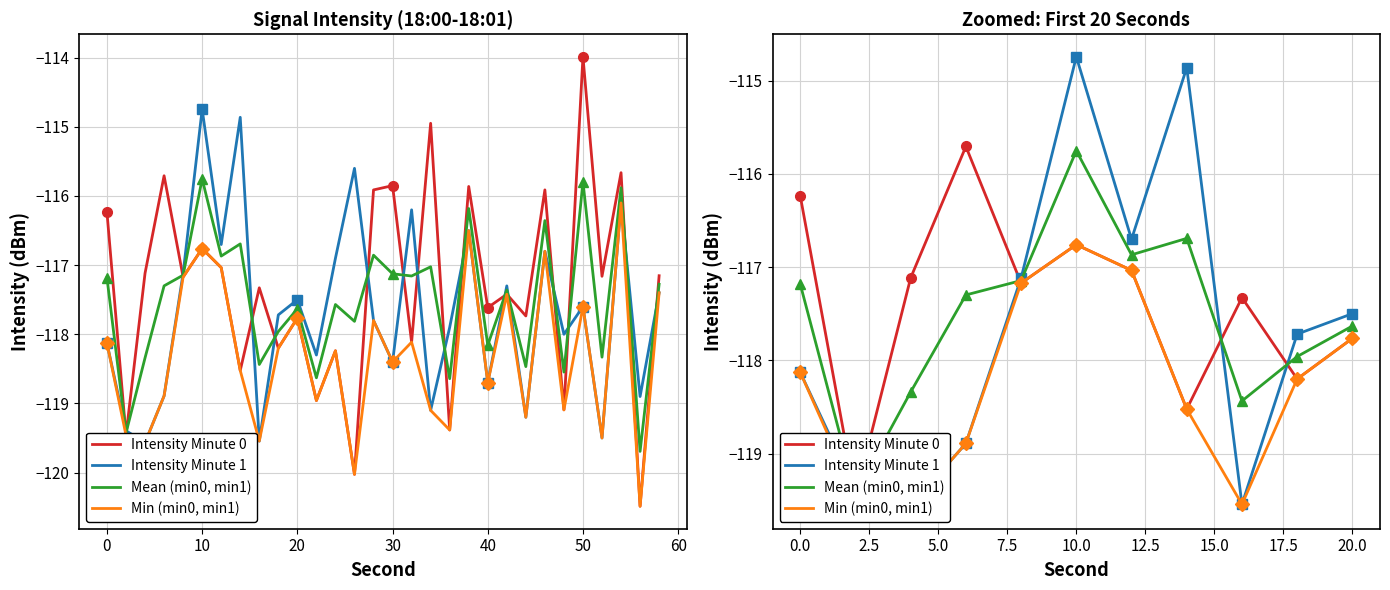

The value of Intensity Minute 0 at 0 is -61.2. True or false?

False